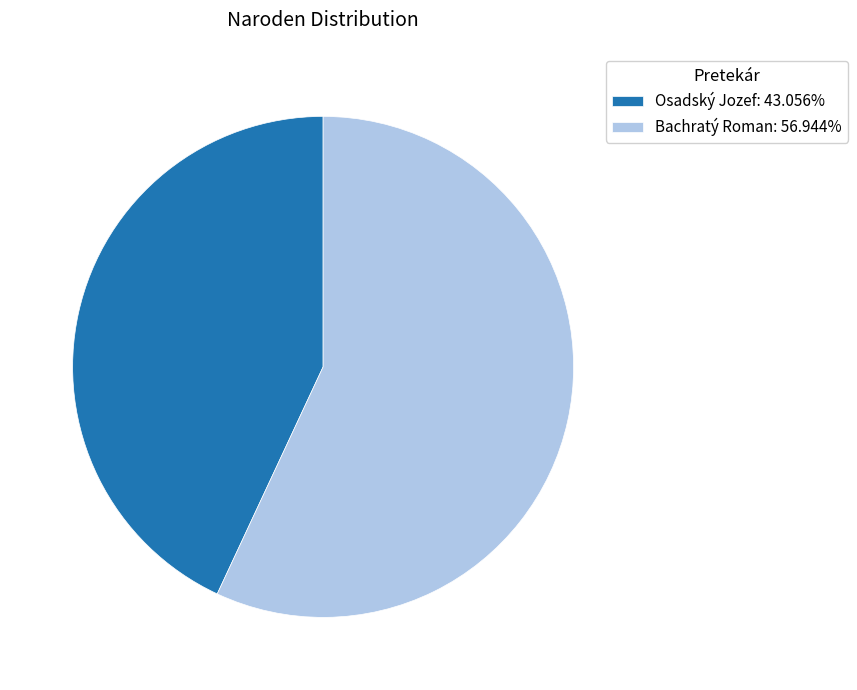

Is Osadský Jozef: 43.056% the majority of the pie?

No